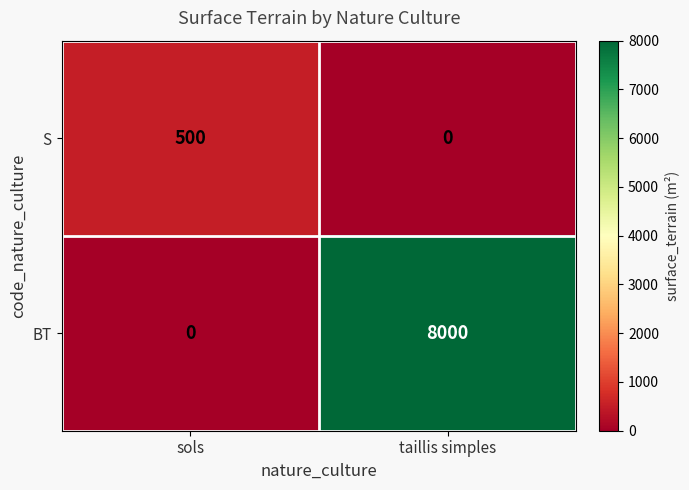

Reading left to right, what are all the values shown in this chart?

S: sols=500	taillis simples=0
BT: sols=0	taillis simples=8000